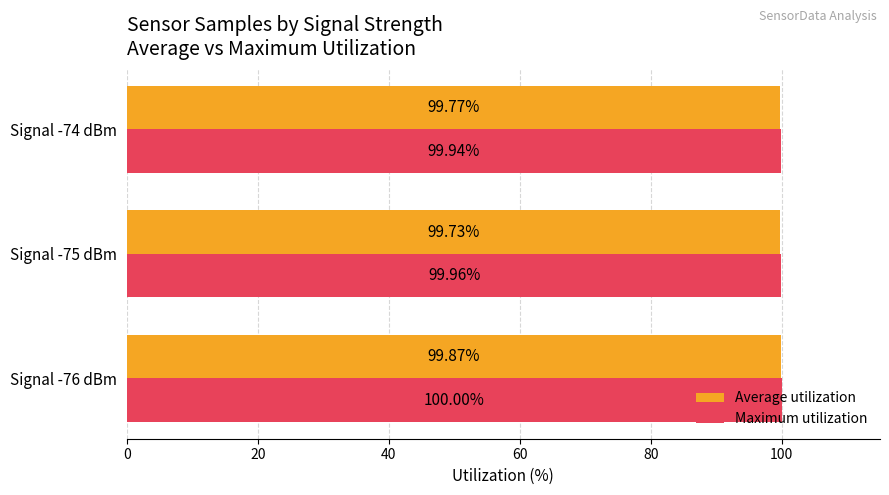

What is the smallest value displayed?

99.7